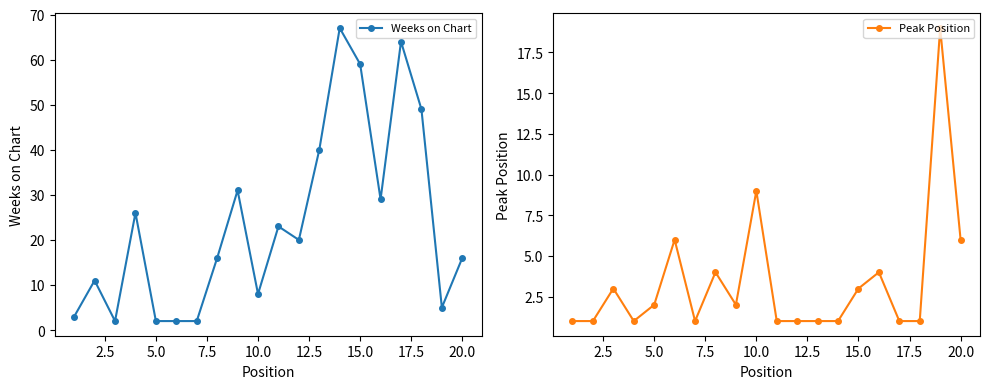

At how many categories does at least one series exceed 12?

13